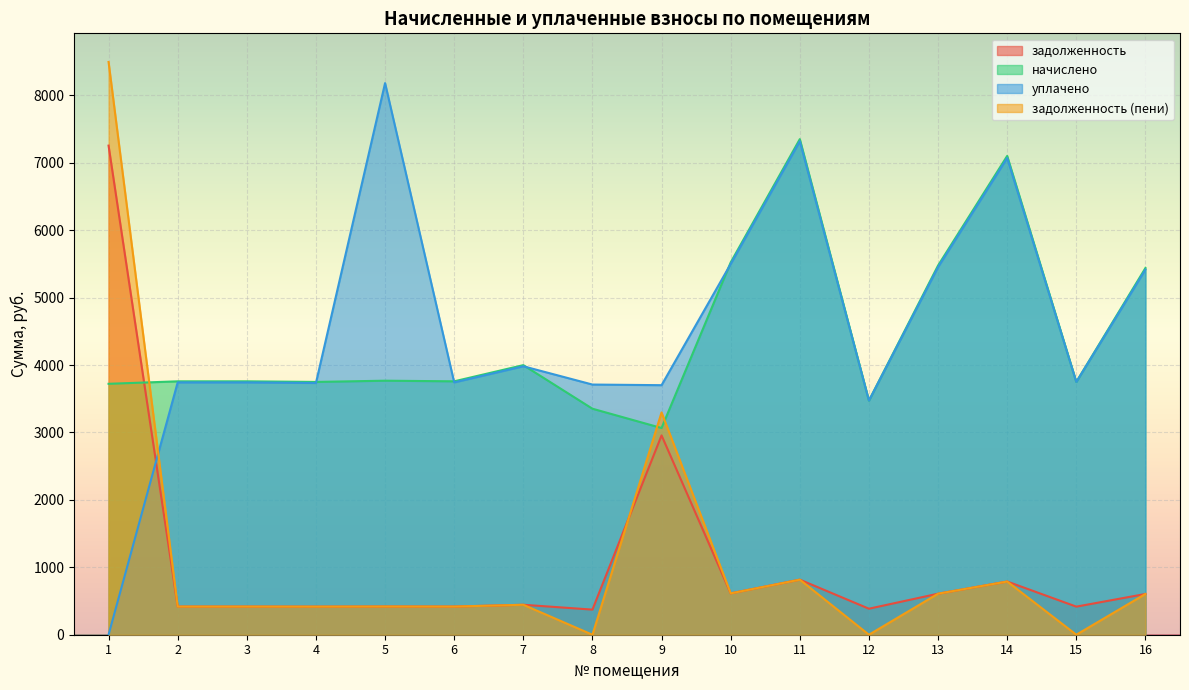

Reading left to right, transcribe all the data shown in this chart.

задолженность: 1=7254.0	2=417.6	3=417.6	4=416.6	5=418.6	6=417.6	7=444.3	8=372.4	9=2955.9	10=613.5	11=816.7	12=385.8	13=608.4	14=789.0	15=416.6	16=604.3
начислено: 1=3721.3	2=3758.2	3=3758.2	4=3749.0	5=3767.5	6=3758.2	7=3998.3	8=3352.0	9=3065.7	10=5521.9	11=7350.3	12=3472.0	13=5475.8	14=7100.9	15=3749.0	16=5438.8
уплачено: 1=0.0	2=3742.3	3=3742.3	4=3733.2	5=8181.3	6=3742.3	7=3981.4	8=3710.2	9=3701.0	10=5498.6	11=7319.2	12=3472.0	13=5452.6	14=7070.9	15=3748.9	16=5415.8
задолженность (пени): 1=8494.4	2=417.6	3=417.6	4=416.6	5=418.6	6=417.6	7=444.3	8=0.0	9=3296.8	10=613.5	11=816.7	12=0.0	13=608.4	14=789.0	15=0.0	16=604.3